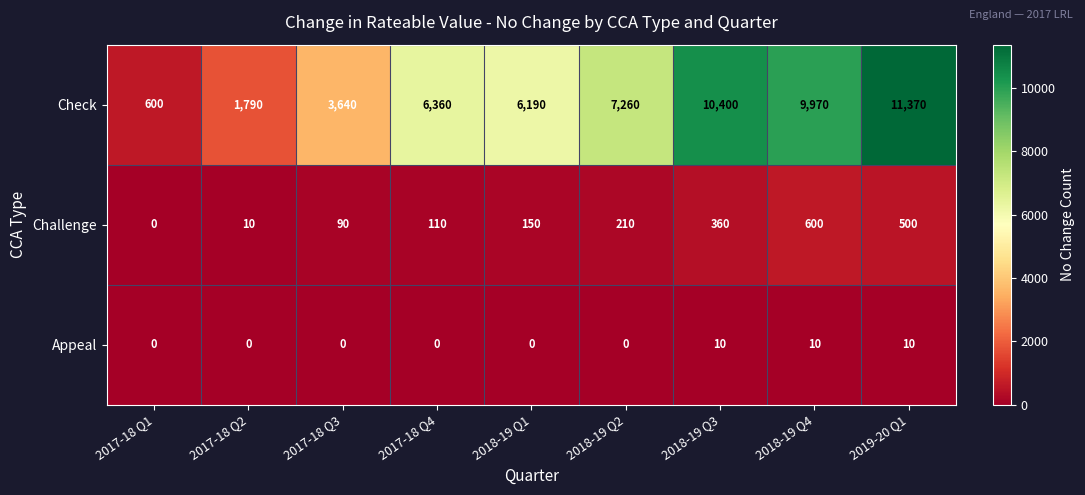

True or false: Appeal has a value of 0 at 2017-18 Q4.

True